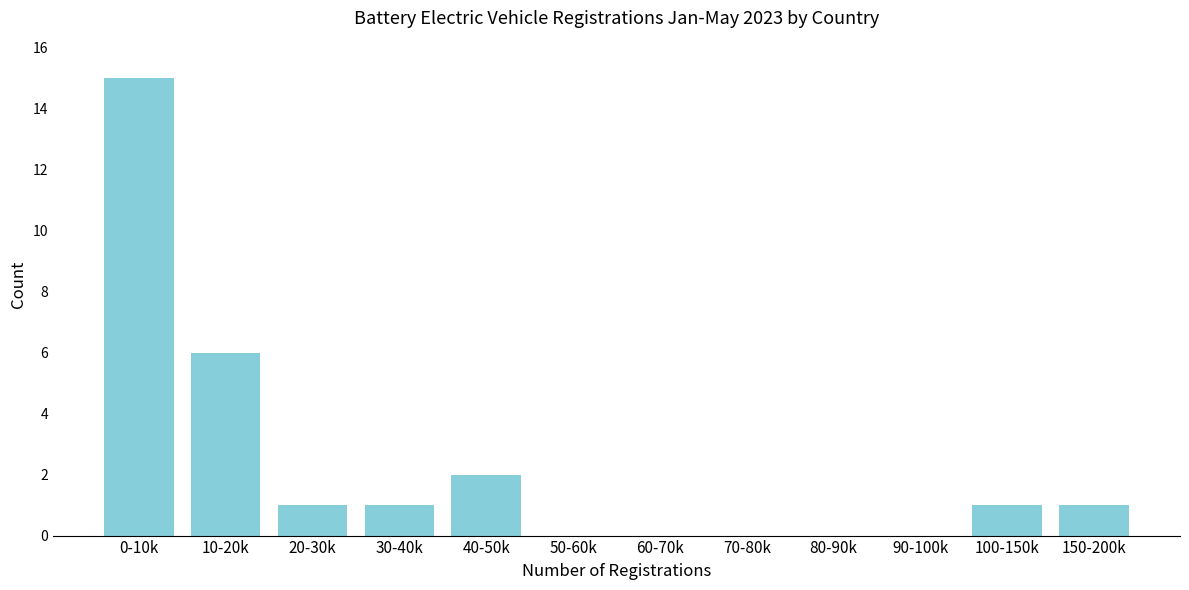

Reading left to right, what are all the values shown in this chart?

0-10k=15	10-20k=6	20-30k=1	30-40k=1	40-50k=2	50-60k=0	60-70k=0	70-80k=0	80-90k=0	90-100k=0	100-150k=1	150-200k=1